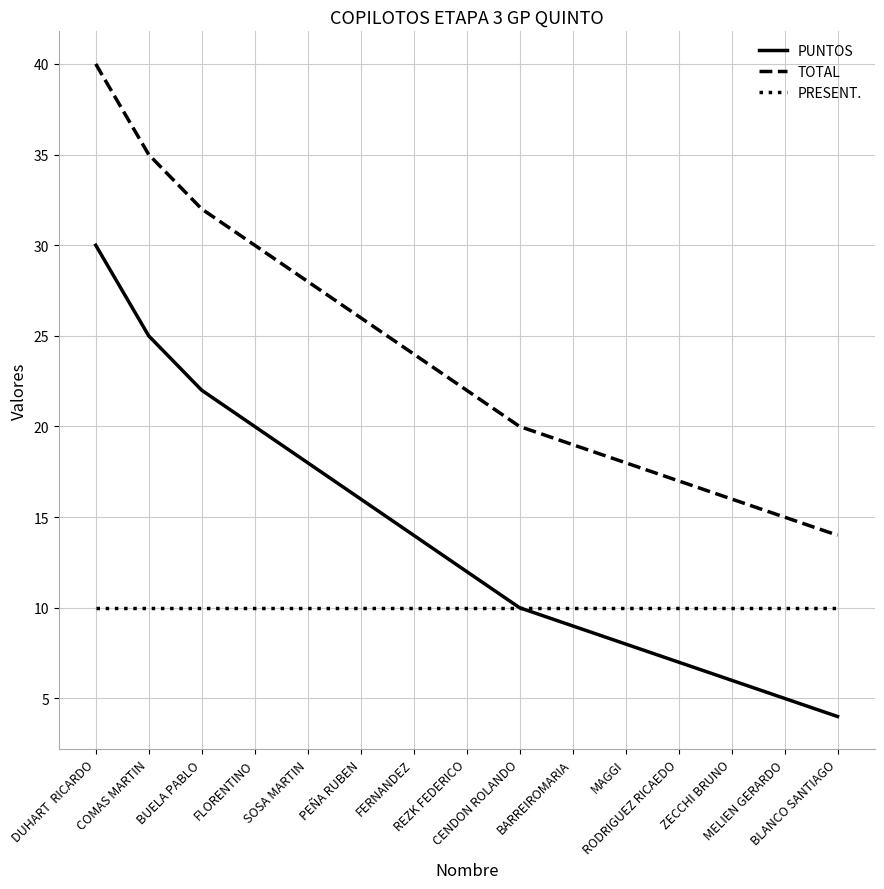

True or false: PRESENT. and TOTAL intersect in this chart.

False